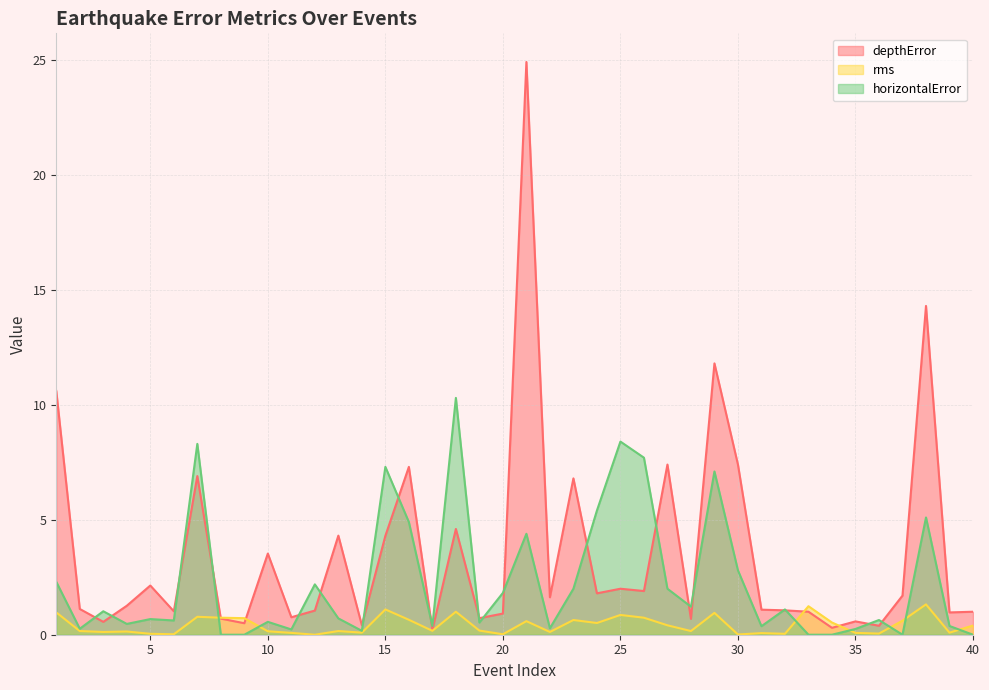

Is it true that rms equals 1.4 at 25?

False